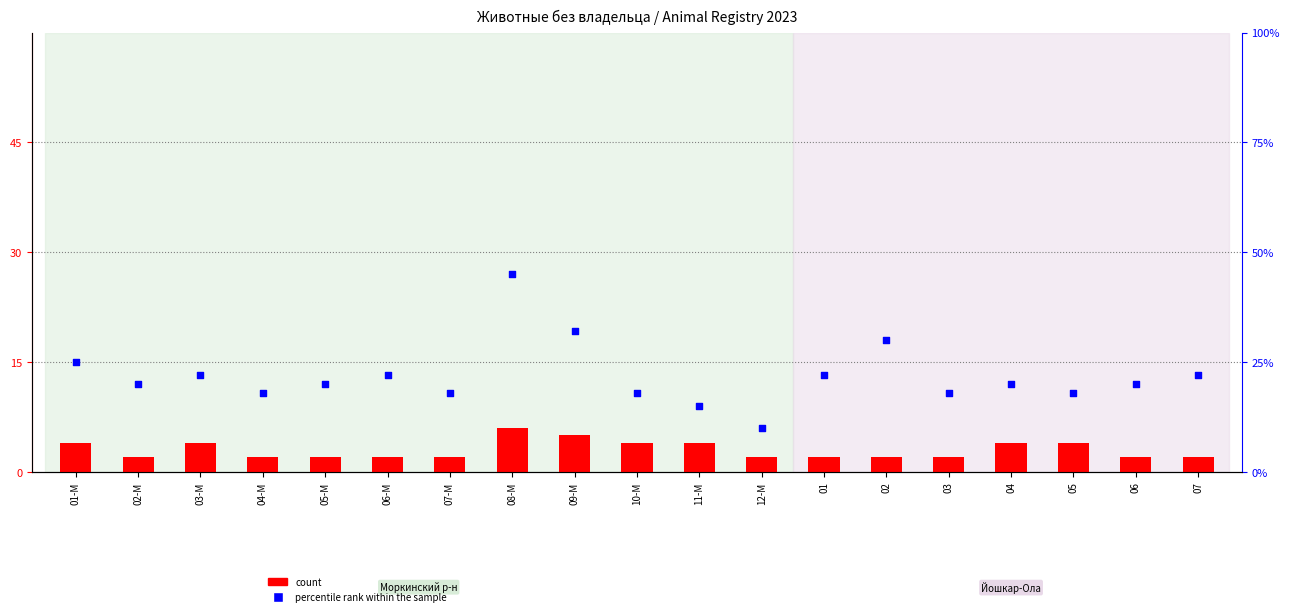

Which series reaches the maximum Y coordinate?

percentile rank within the sample